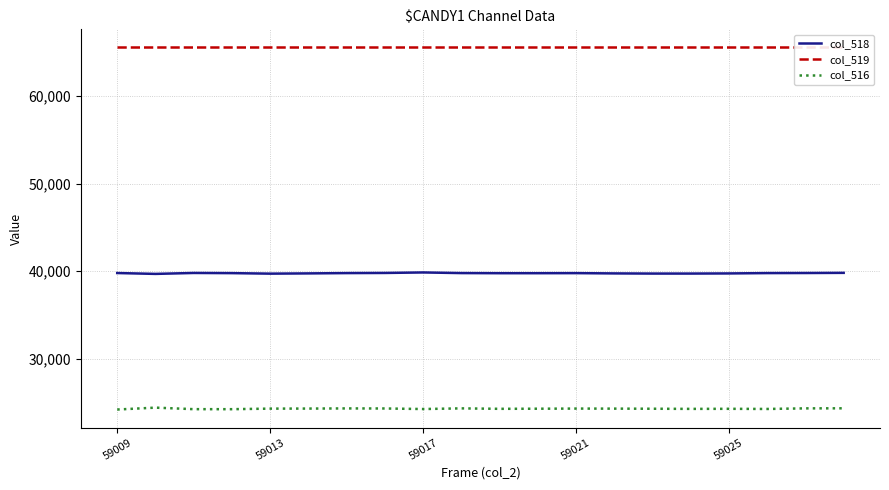

True or false: col_518 and col_516 cross at least once.

False